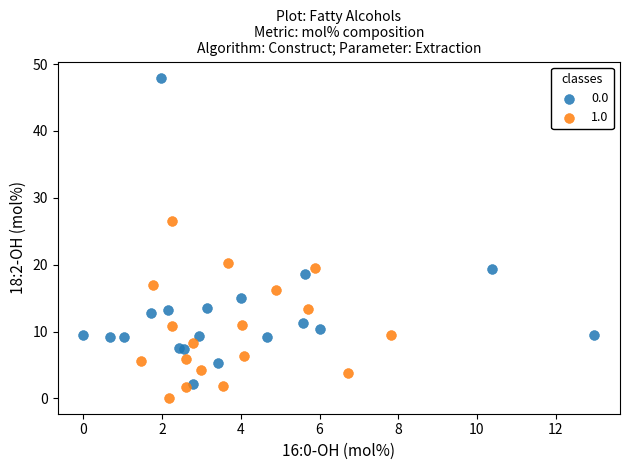

What are all the series names shown in the legend?

0.0, 1.0